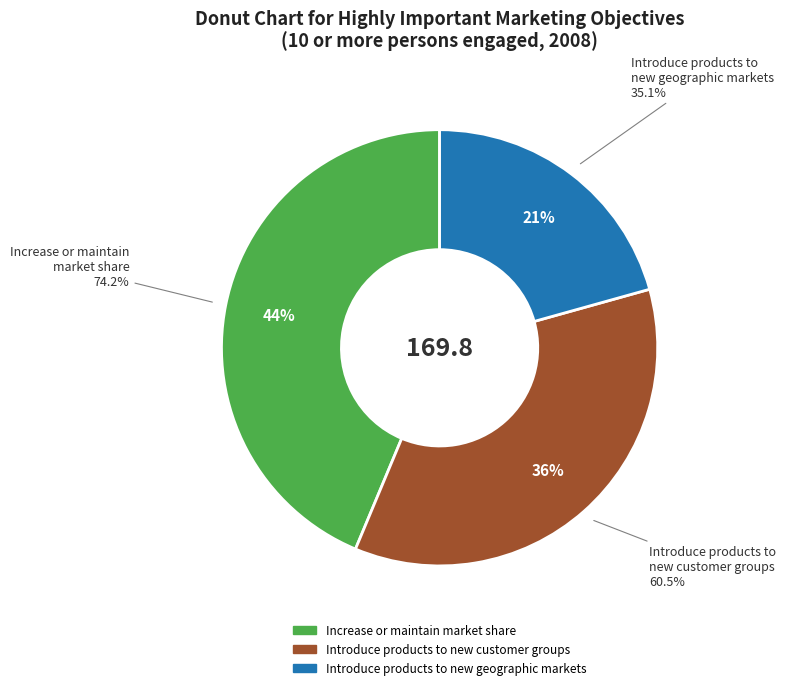

What is the smallest slice in the pie chart?

Introduce products to new geographic markets